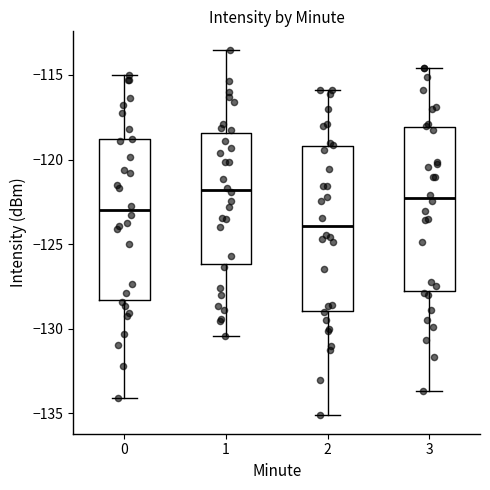

Reading left to right, transcribe this box plot: for each box, give where its median line is, the range the box spans, and where its two whiskers end, as read against the y-axis. The values are not printed on the chart, so give them approximately, as read against the axis.

0: median -123.0, box -128.5 to -119.0, whiskers -134.0 to -115.0
1: median -122.0, box -126.0 to -118.5, whiskers -130.5 to -113.5
2: median -124.0, box -129.0 to -119.0, whiskers -135.0 to -116.0
3: median -122.5, box -128.0 to -118.0, whiskers -133.5 to -114.5